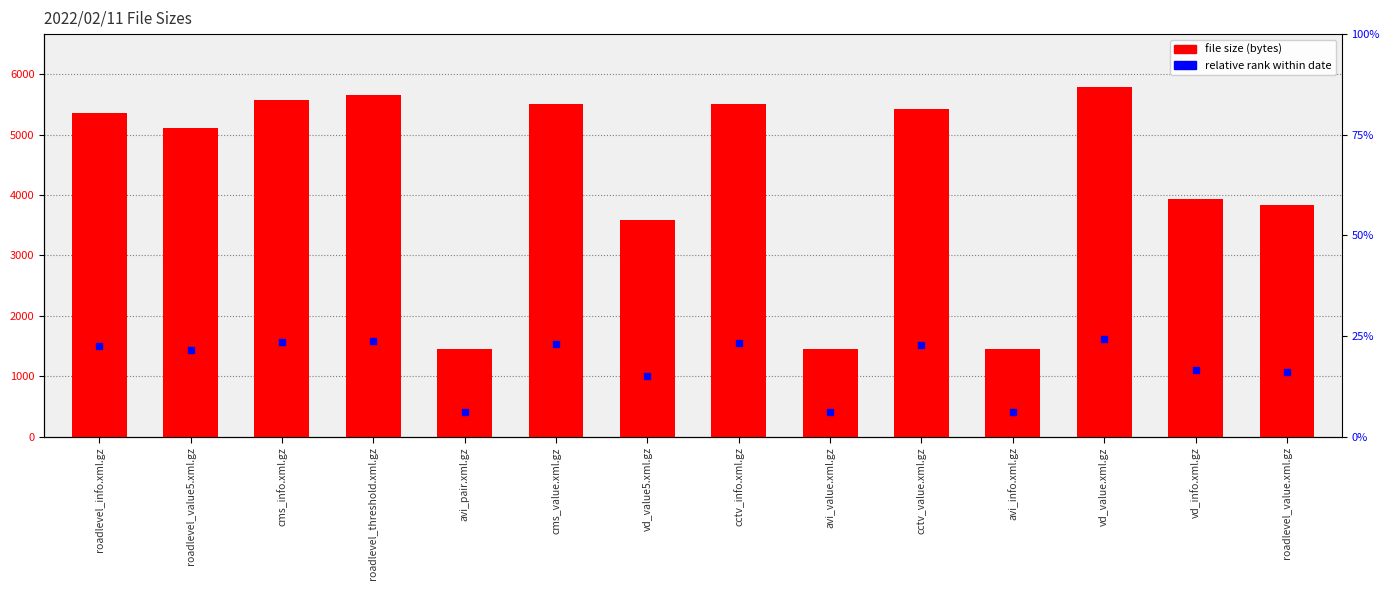

What is the ratio of the value at cctv_info.xml.gz to the value at cms_value.xml.gz?

1.0